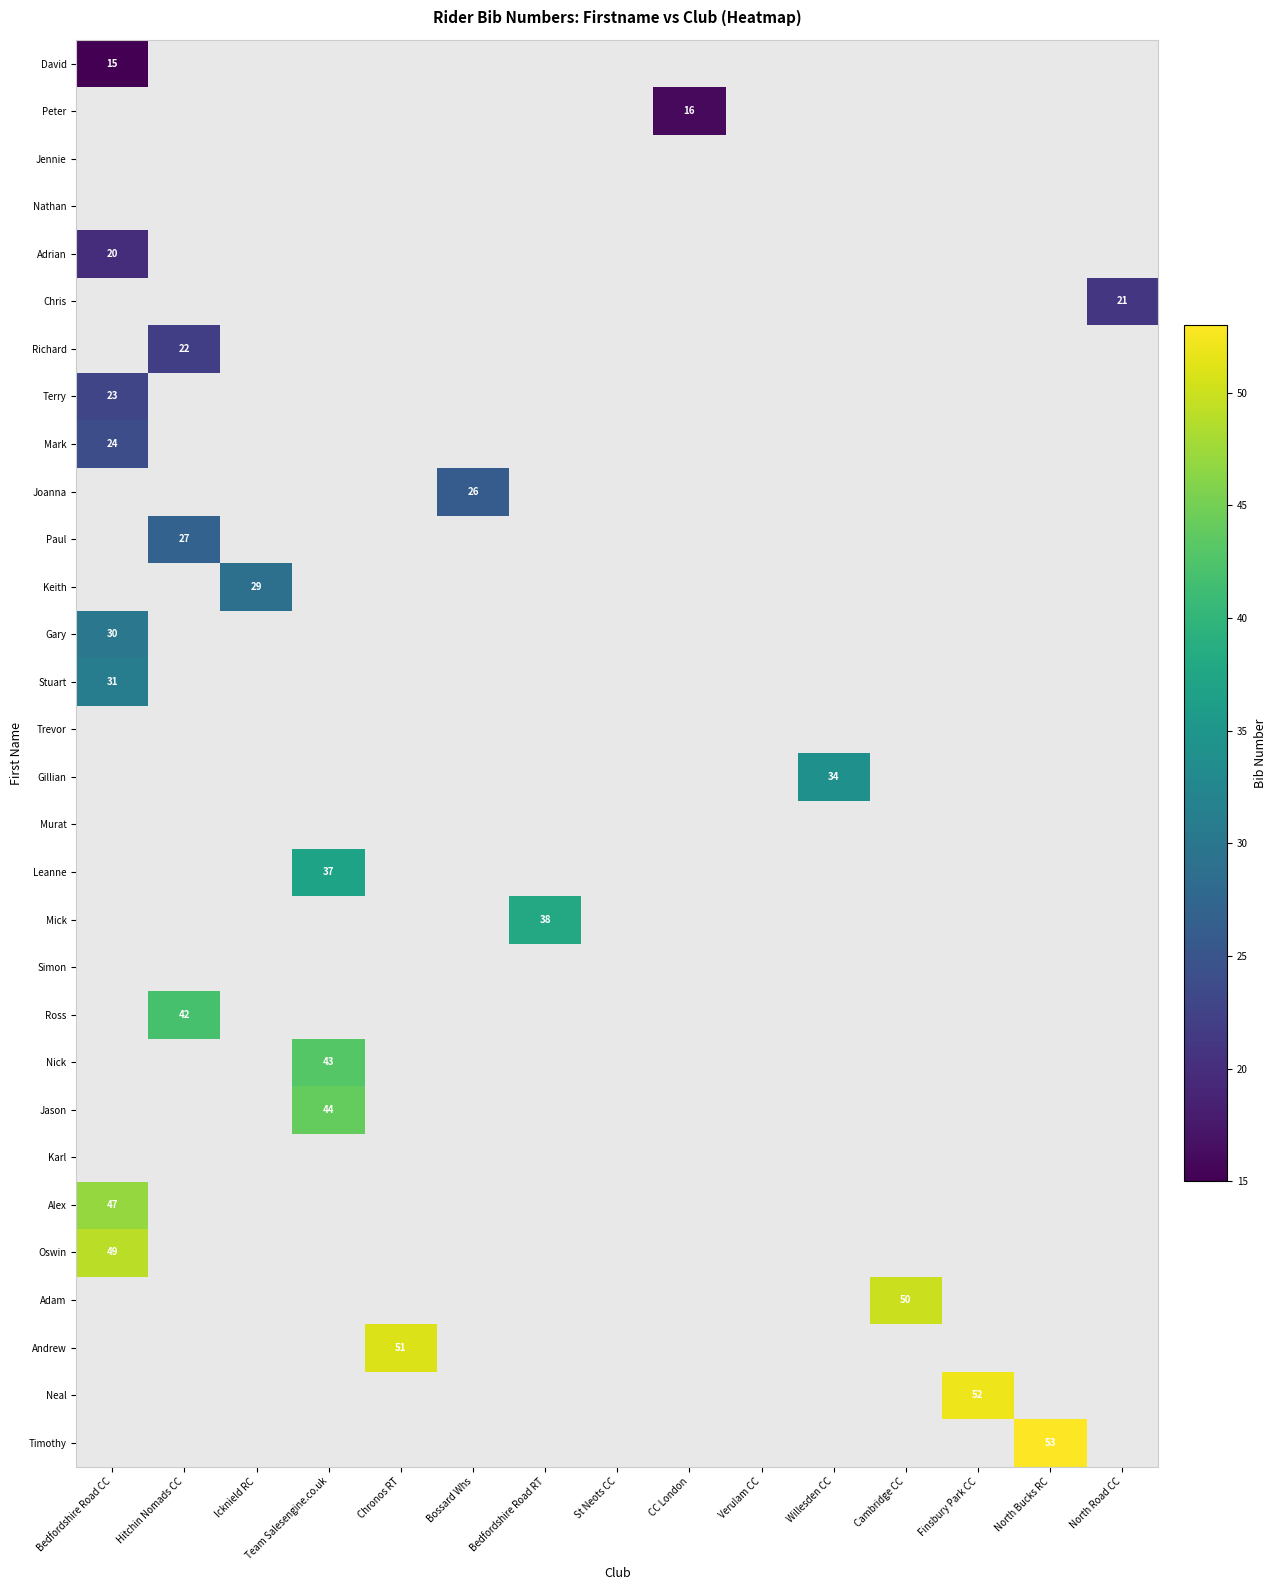

Between Verulam CC and Finsbury Park CC, which is larger?

Finsbury Park CC